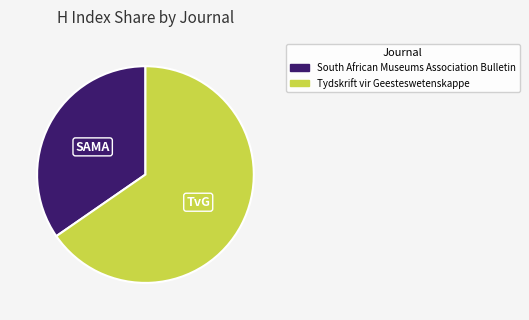

Between South African Museums Association Bulletin and Tydskrift vir Geesteswetenskappe, which is larger?

Tydskrift vir Geesteswetenskappe